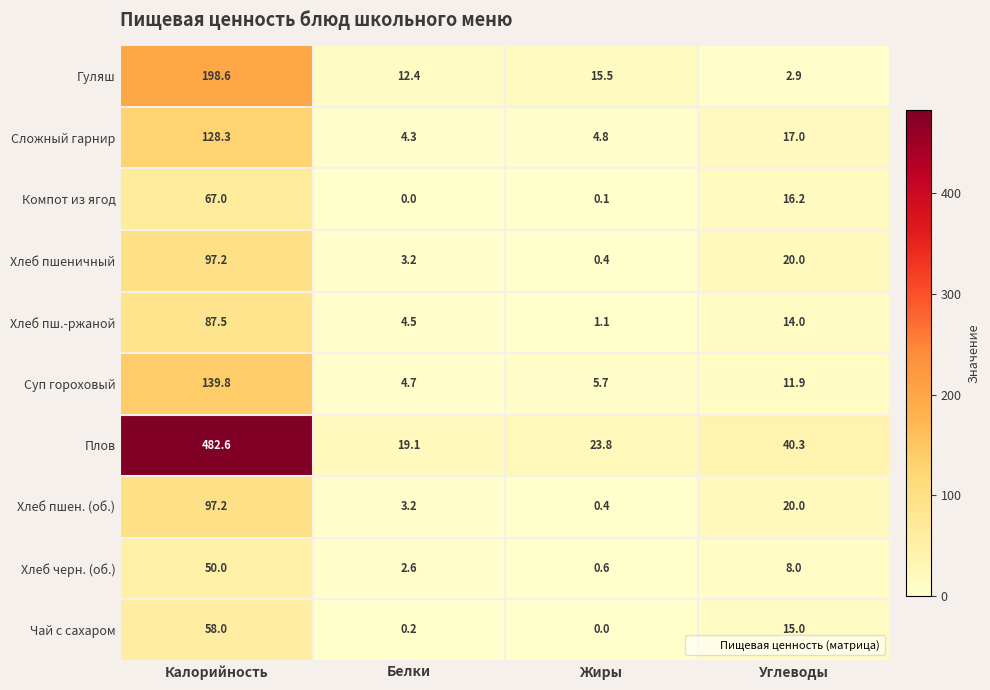

Read the Суп гороховый value at Жиры.

5.7